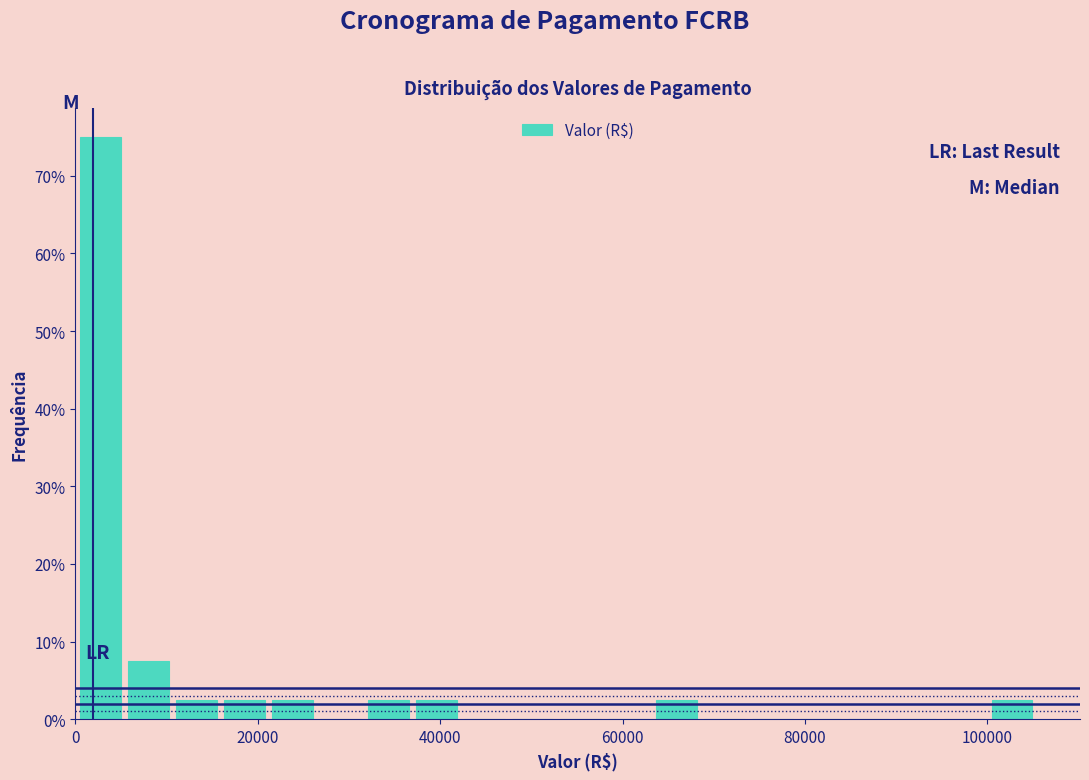

Read against the x-axis, roughly where is the centre of the tallest bar?

2000